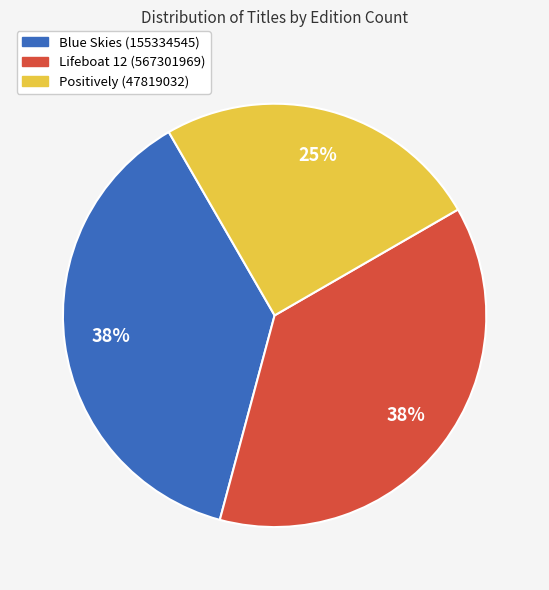

Is the sum of Positively (47819032) and Lifeboat 12 (567301969) greater than half?

Yes